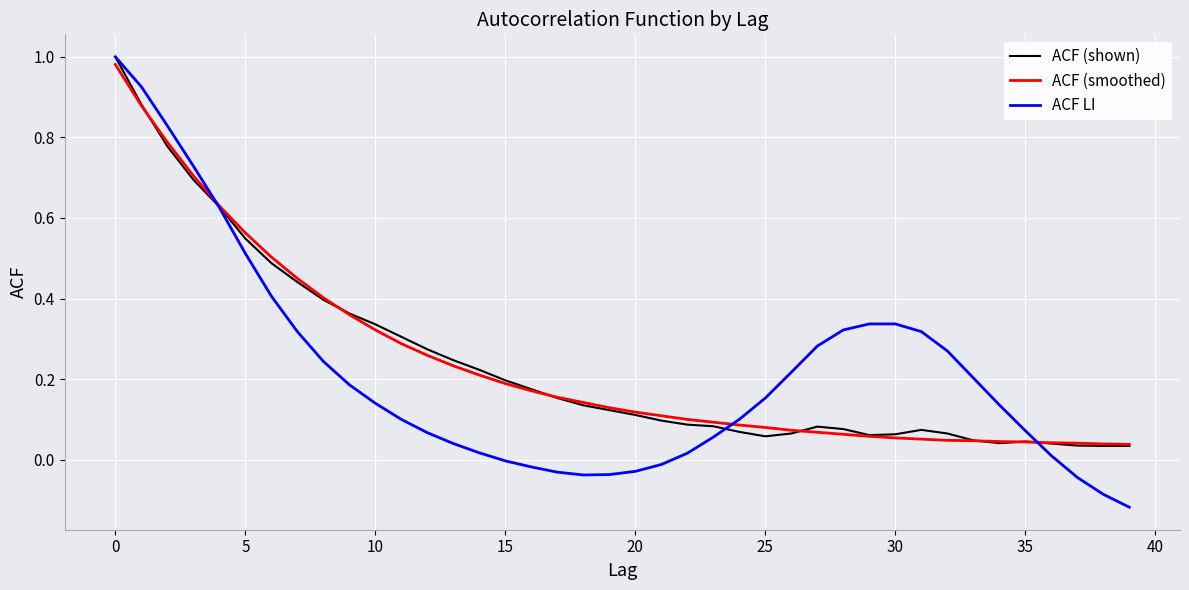

True or false: ACF (shown) and ACF (smoothed) cross at least once.

True